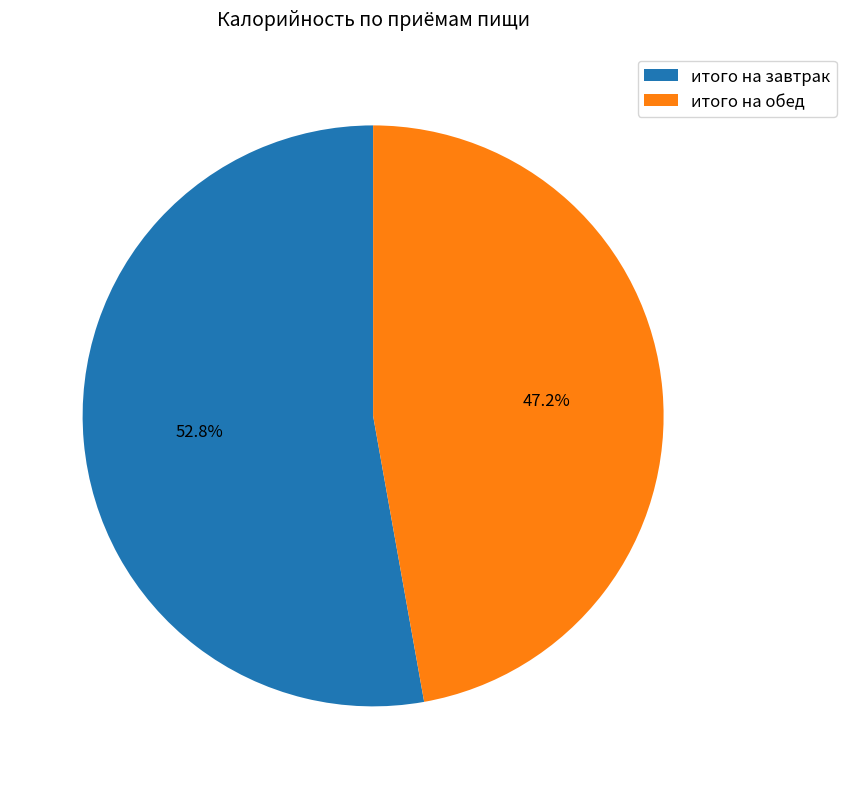

What is the majority slice?

итого на завтрак